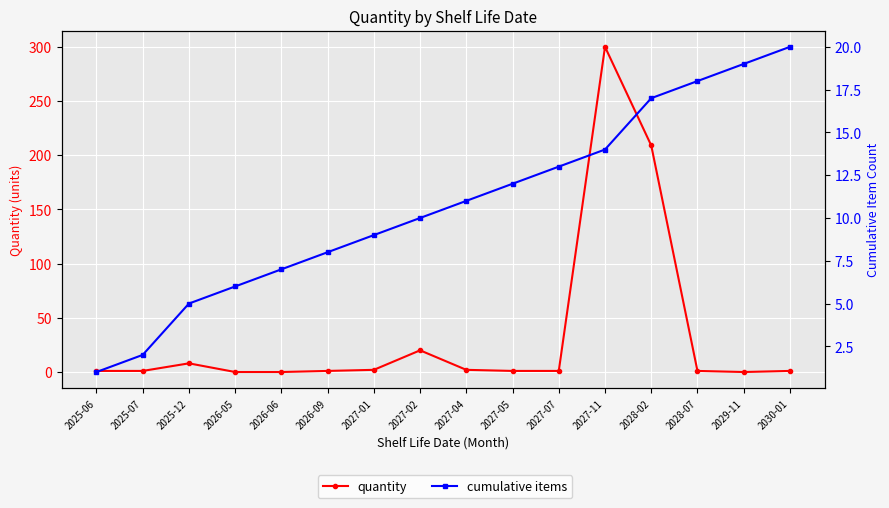

Is the value of cumulative items at 2030-01 greater than the value of quantity at 2027-01?

Yes